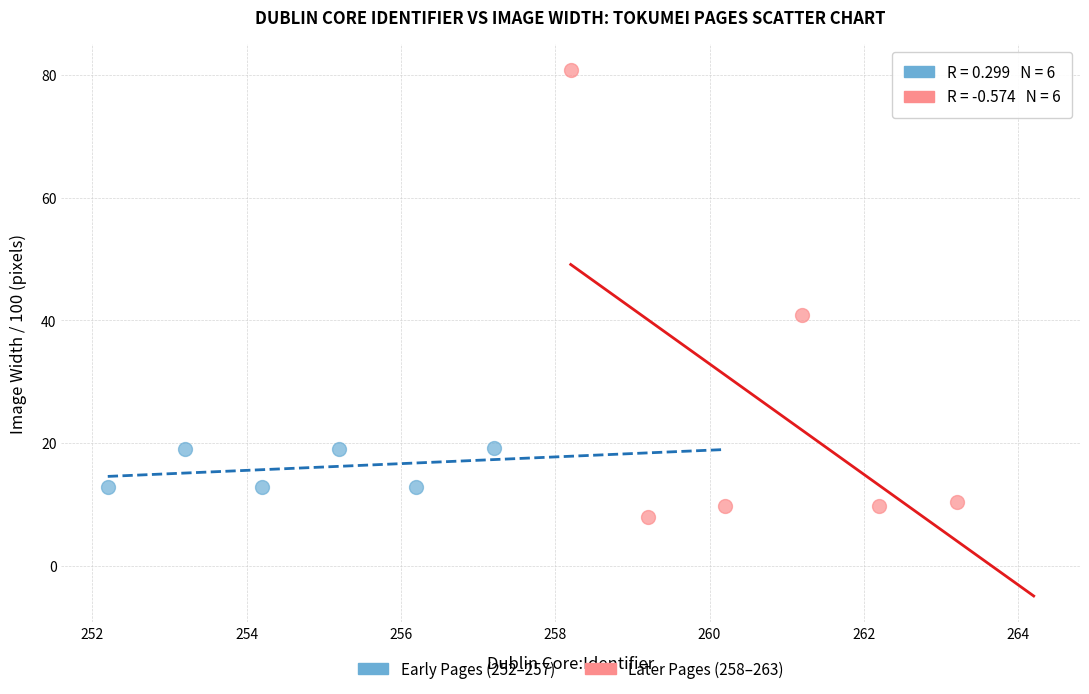

Which series reaches the minimum Y coordinate?

Later Pages (258–263)